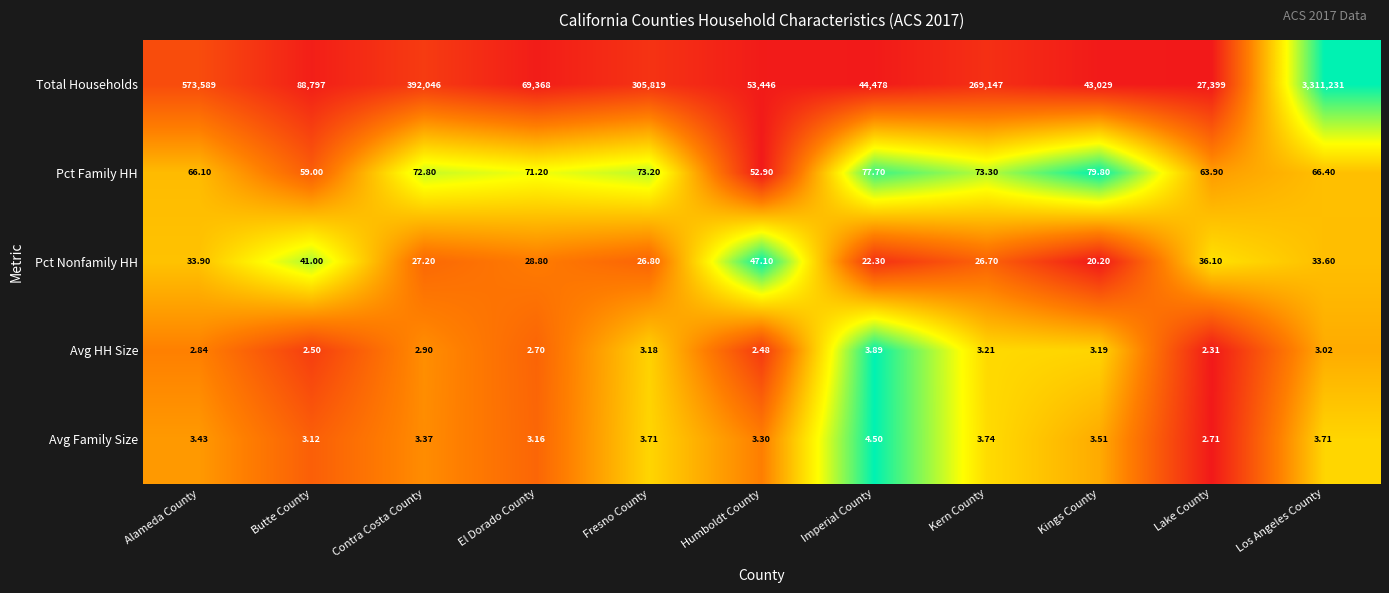

At which label does Avg Family Size reach its peak?

Imperial County